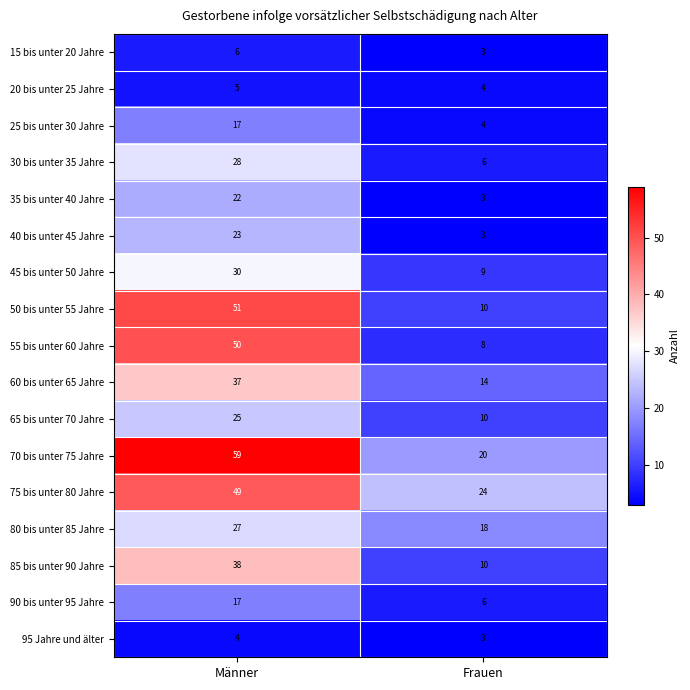

True or false: 80 bis unter 85 Jahre has a value of 27 at Männer.

True